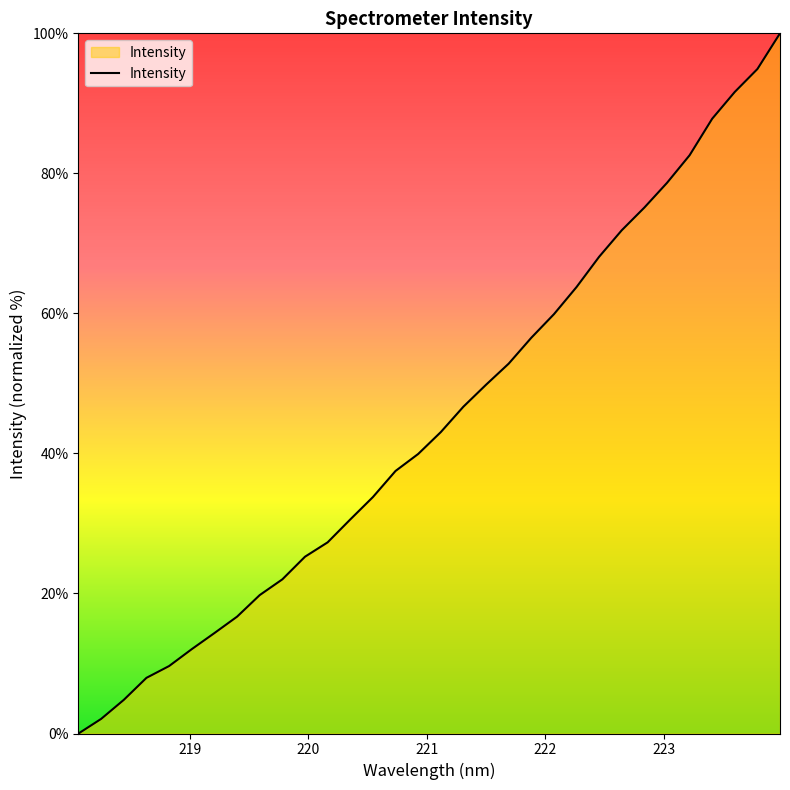

What is the greatest value displayed?

100.0